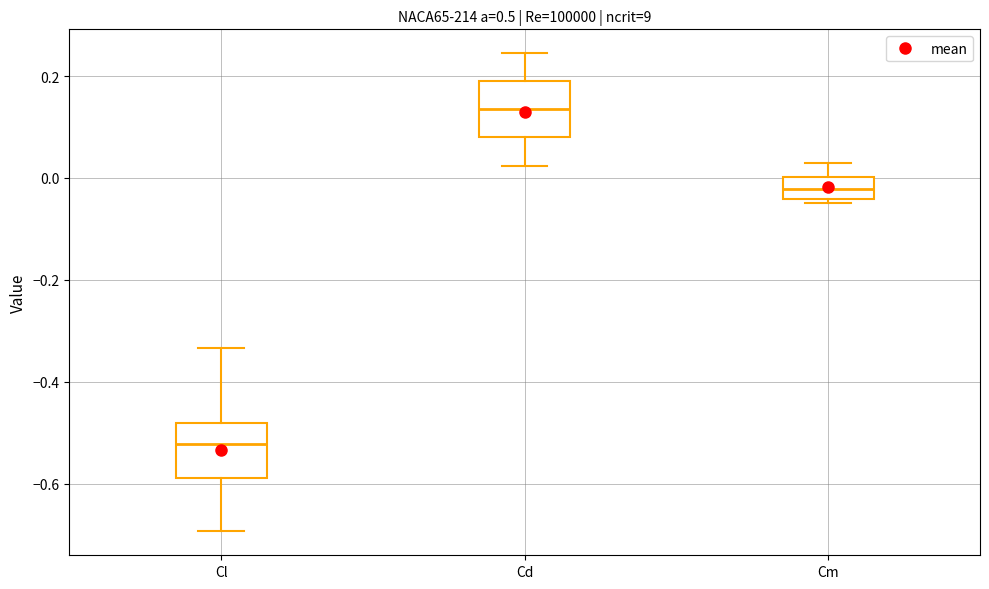

Reading left to right, transcribe this box plot: for each box, give where its median line is, the range the box spans, and where its two whiskers end, as read against the y-axis. The values are not printed on the chart, so give them approximately, as read against the axis.

Cl: median -0.52, box -0.58 to -0.48, whiskers -0.70 to -0.34
Cd: median 0.14, box 0.08 to 0.18, whiskers 0.02 to 0.24
Cm: median -0.02, box -0.04 to 0.00, whiskers -0.04 (just below the box's lower edge) to 0.04